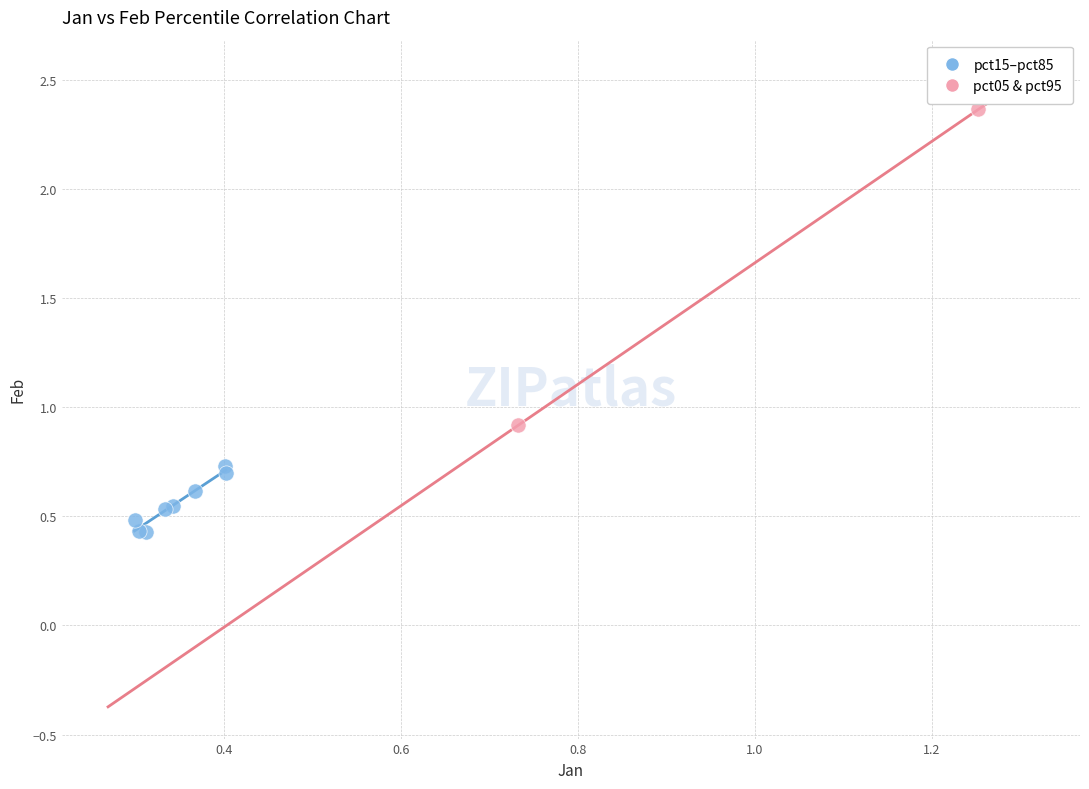

Which series contains the highest Y value?

pct05 & pct95